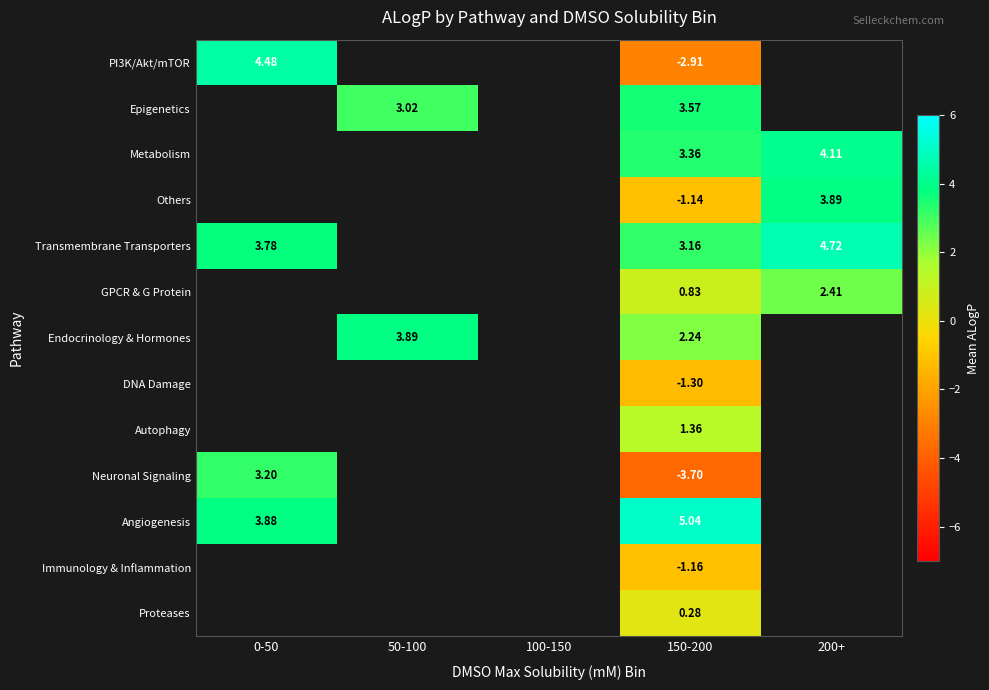

How many distinct data groups are displayed?

13